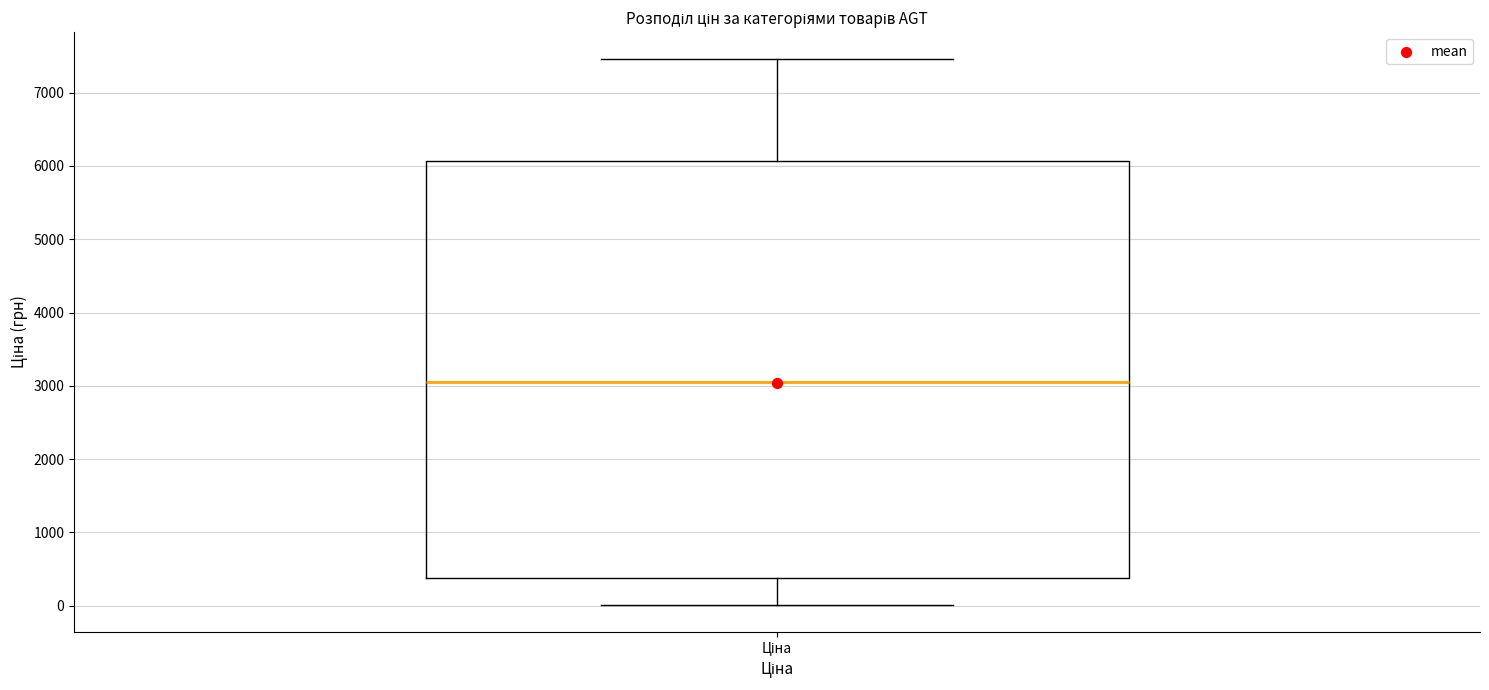

Read this box plot against the y-axis: the position of the median line, the range covered by the box, and the ends of both whiskers. The values are not printed on the chart, so give them approximately, as read against the axis.

median 3100, box 400 to 6100, whiskers 0 to 7500